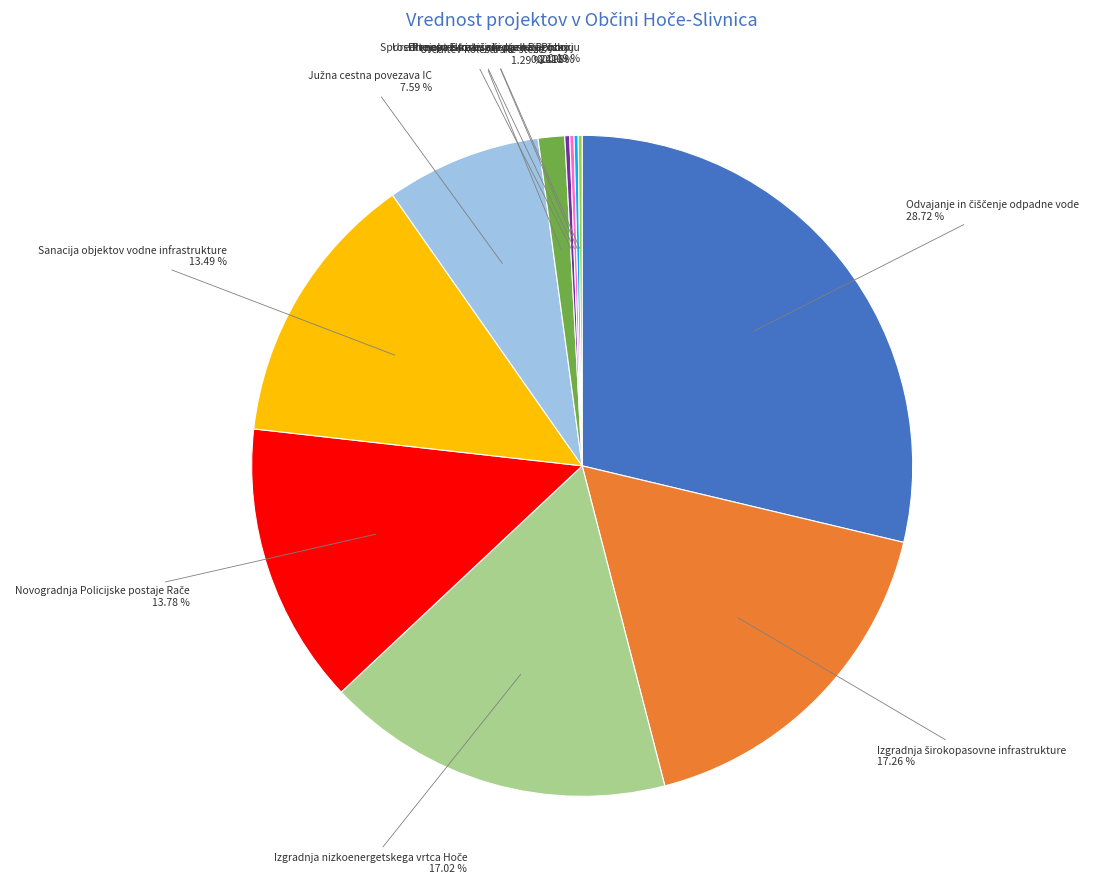

True or false: Ureditev kolesarske steze accounts for 1% of the total.

True